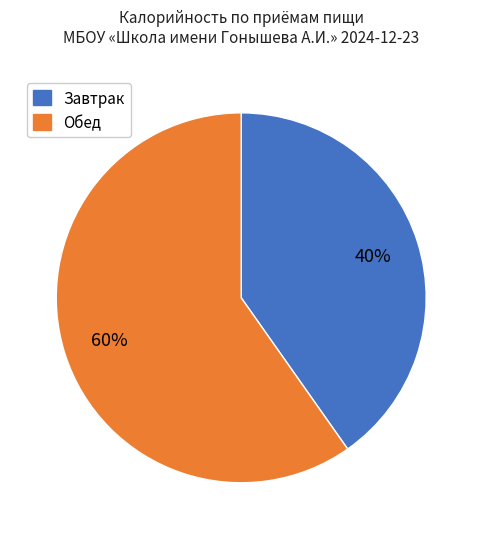

To the nearest percent, what is the average slice percentage?

50%